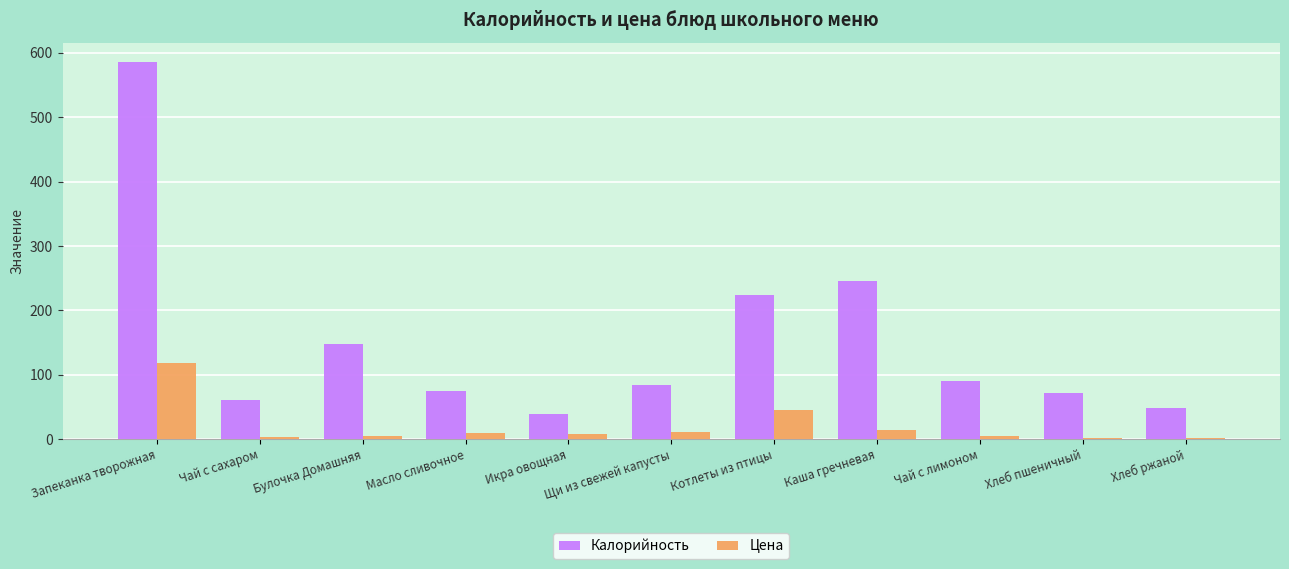

At which label does Цена reach its peak?

Запеканка творожная